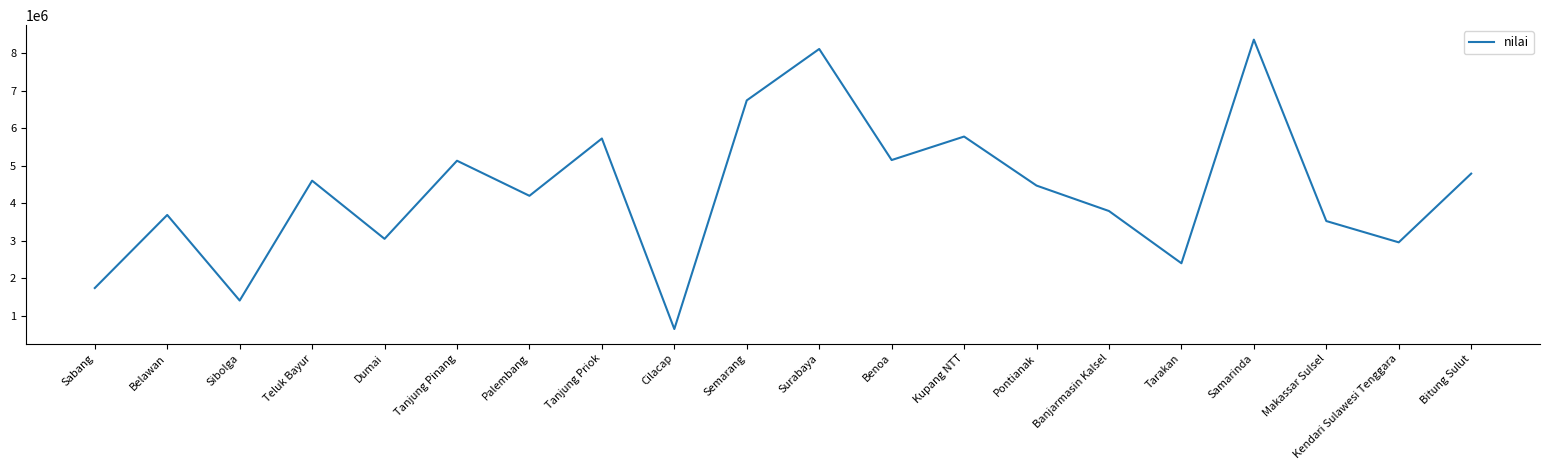

At which category does the chart reach its minimum across all series?

Cilacap